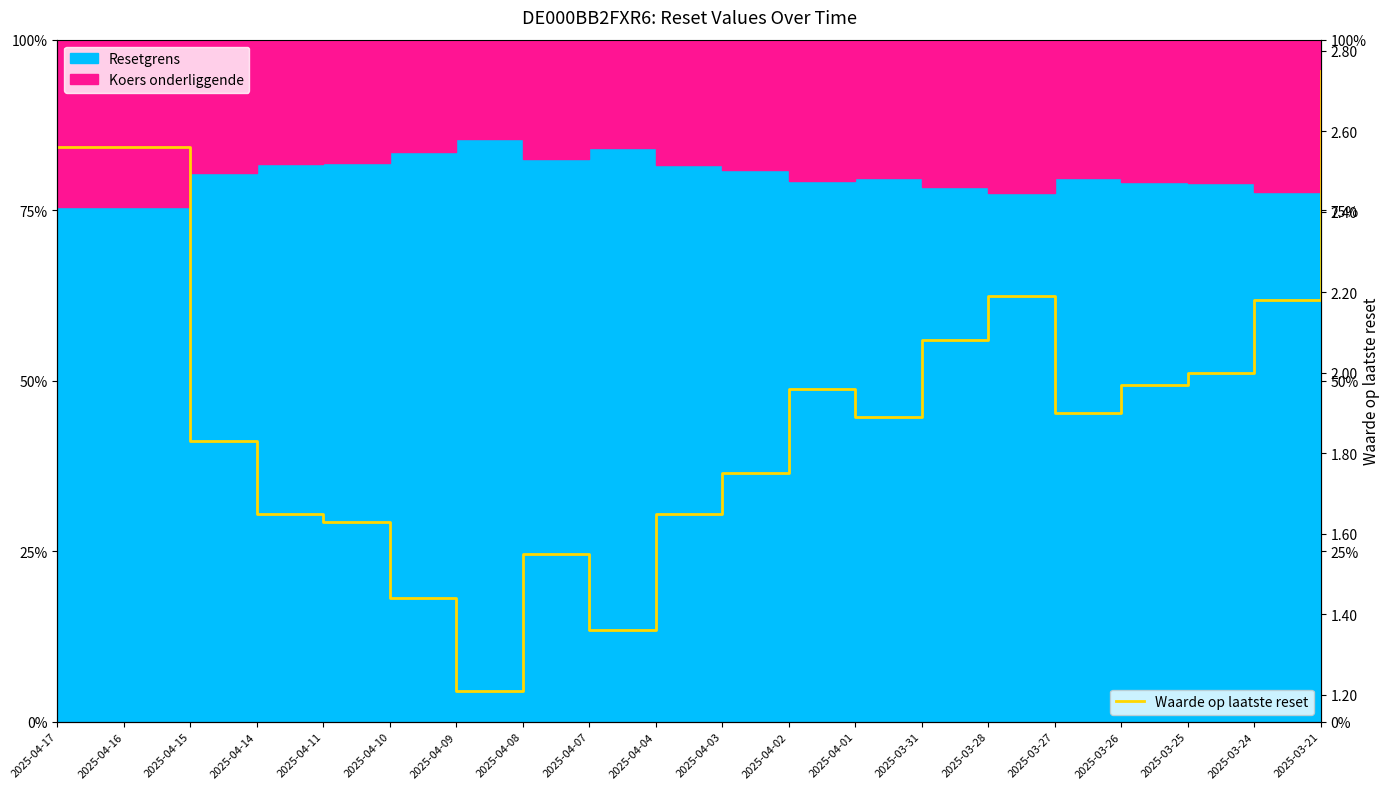

How many interior local valleys (lower than both neighbors) does the data have?

4